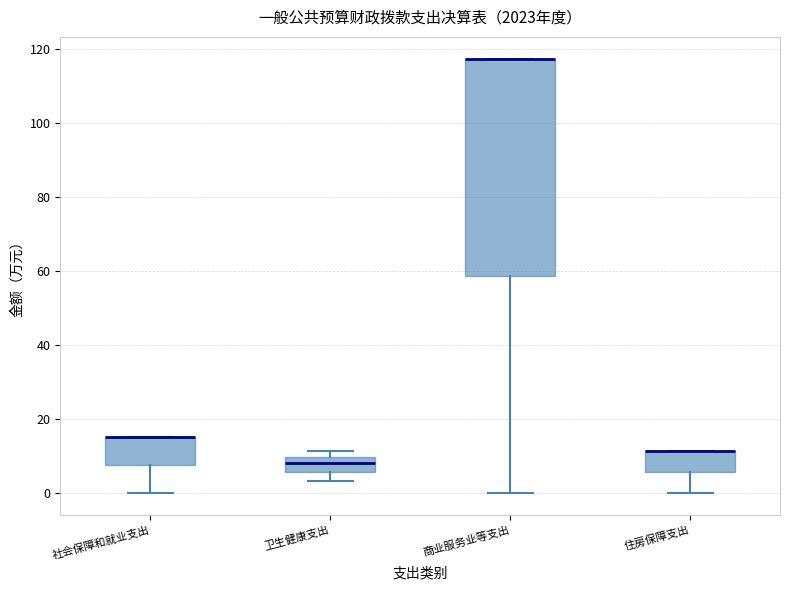

Where does the lower whisker of the box for 社会保障和就业支出 end on the y-axis? The values are not printed on the chart, so give them approximately, as read against the axis.

0